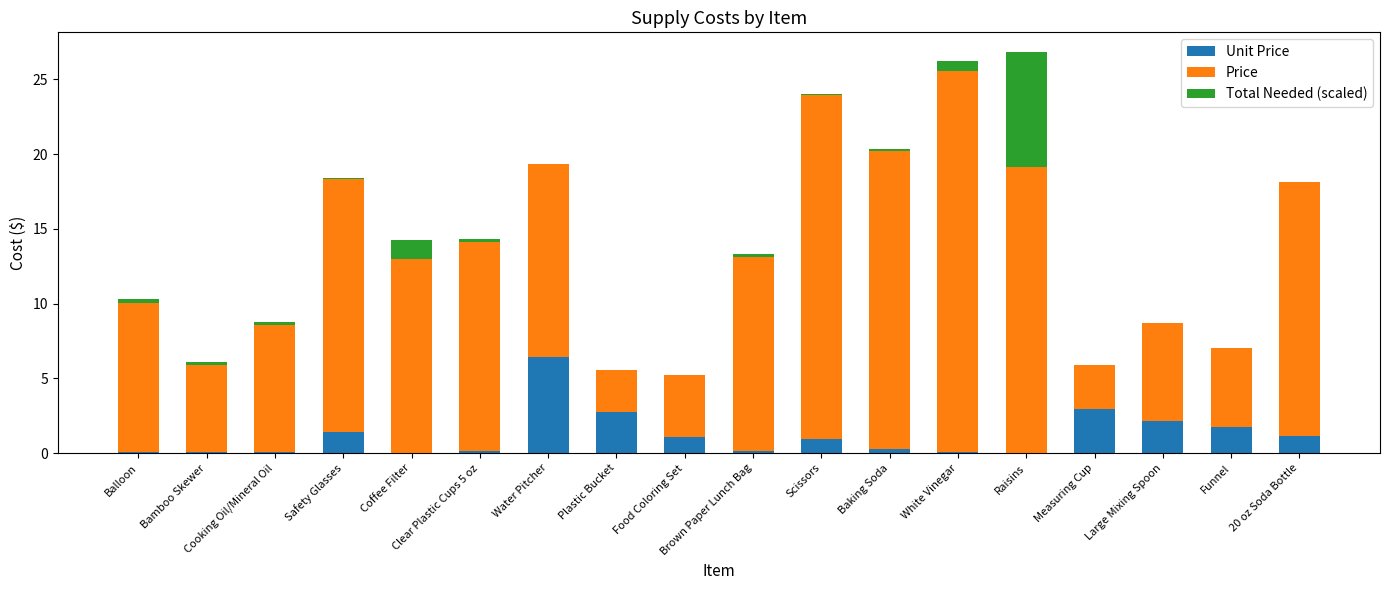

How many data points does each series have?

18